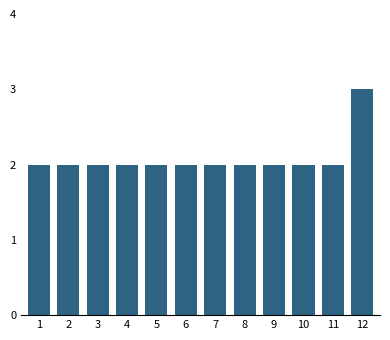

Reading right to left, what are all the values shown in this chart?

3	2	2	2	2	2	2	2	2	2	2	2